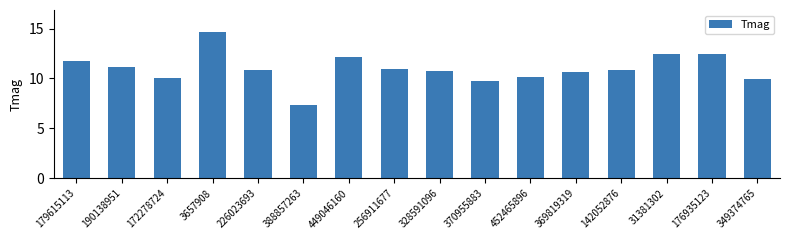

Where does the data first go above 10?

179615113